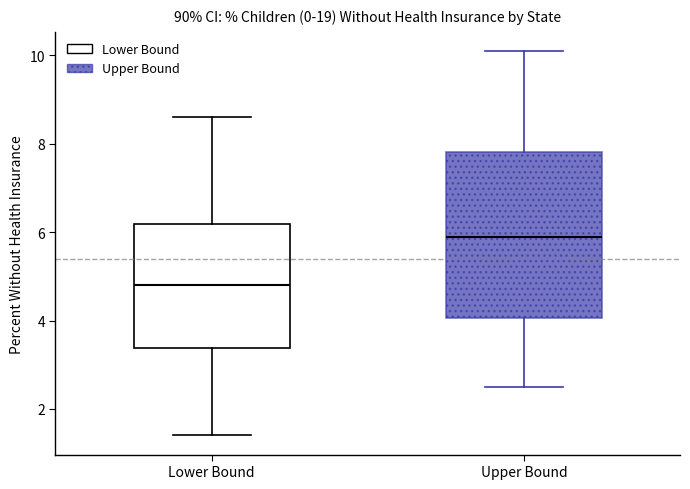

Reading left to right, read every box against the y-axis: the position of its median line, the range the box covers, and the ends of its whiskers. The values are not printed on the chart, so give them approximately, as read against the axis.

Lower Bound: median 4.8, box 3.4 to 6.2, whiskers 1.4 to 8.6
Upper Bound: median 6.0, box 4.0 to 7.8, whiskers 2.6 to 10.2